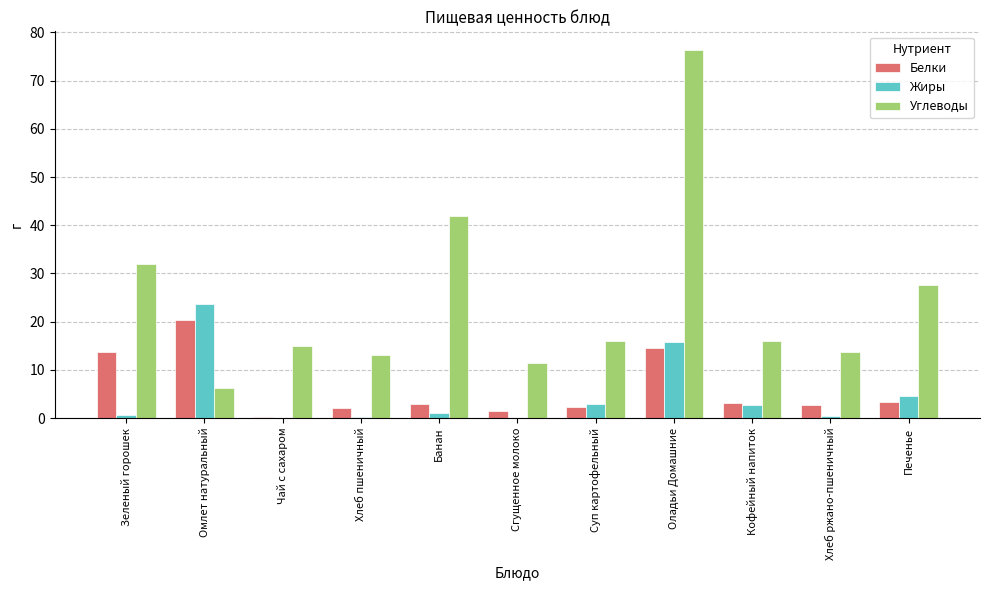

At which label is Жиры closest to 11?

Оладьи Домашние